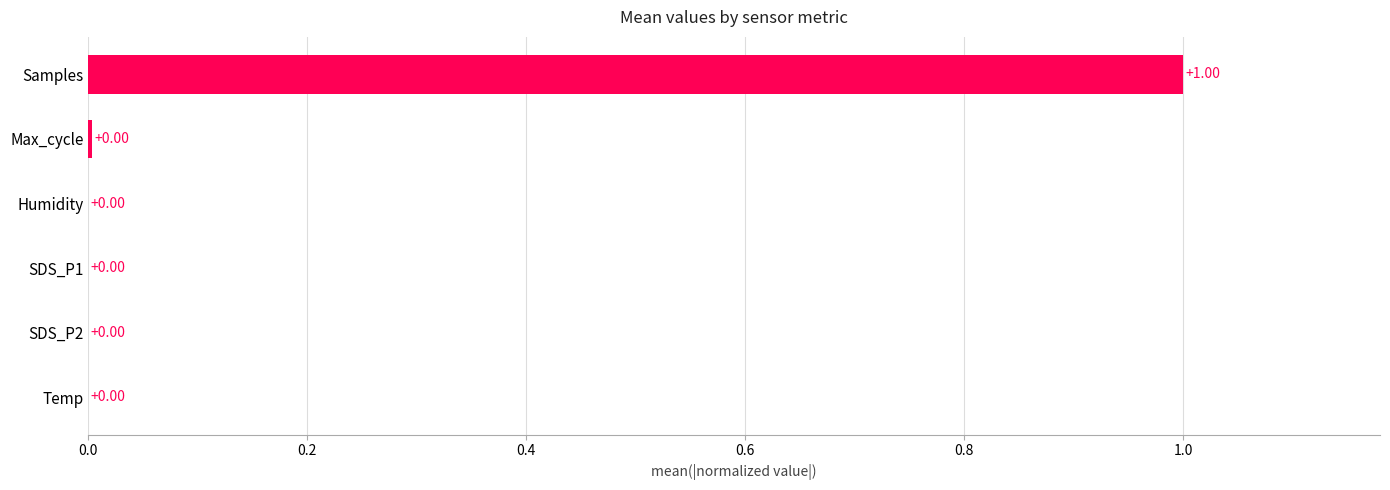

What is the average value?

0.2